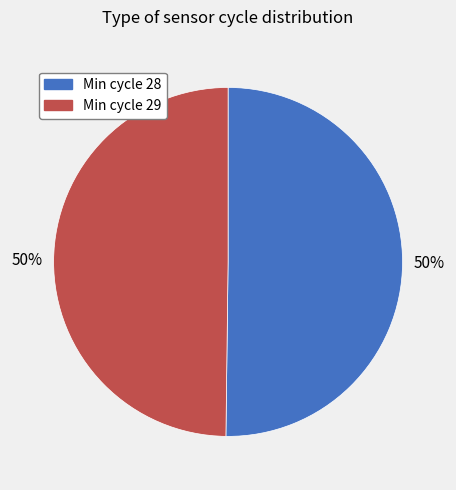

To the nearest percent, what is the average slice percentage?

50%